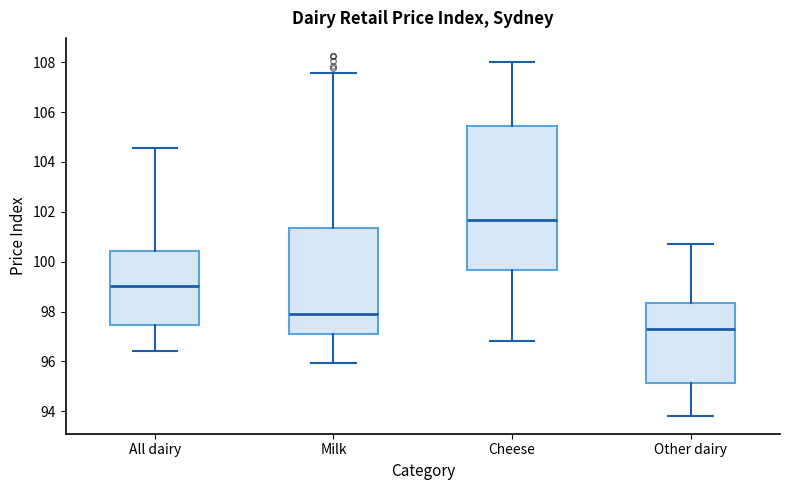

Which box has the highest median line?

Cheese